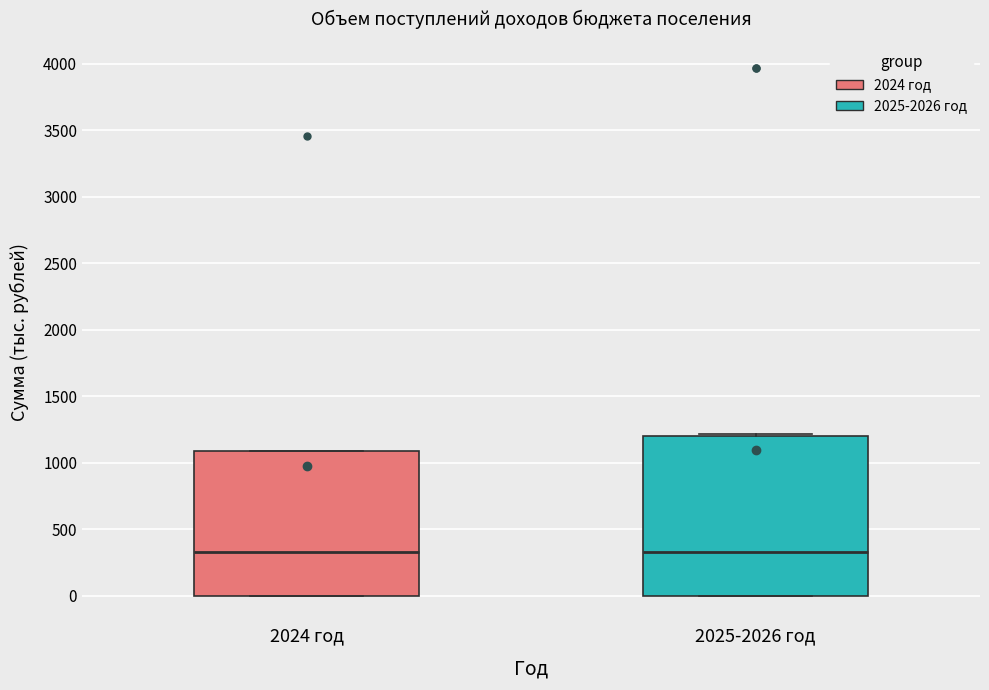

Where is the lower edge of the box for 2024 год on the y-axis? The values are not printed on the chart, so give them approximately, as read against the axis.

0